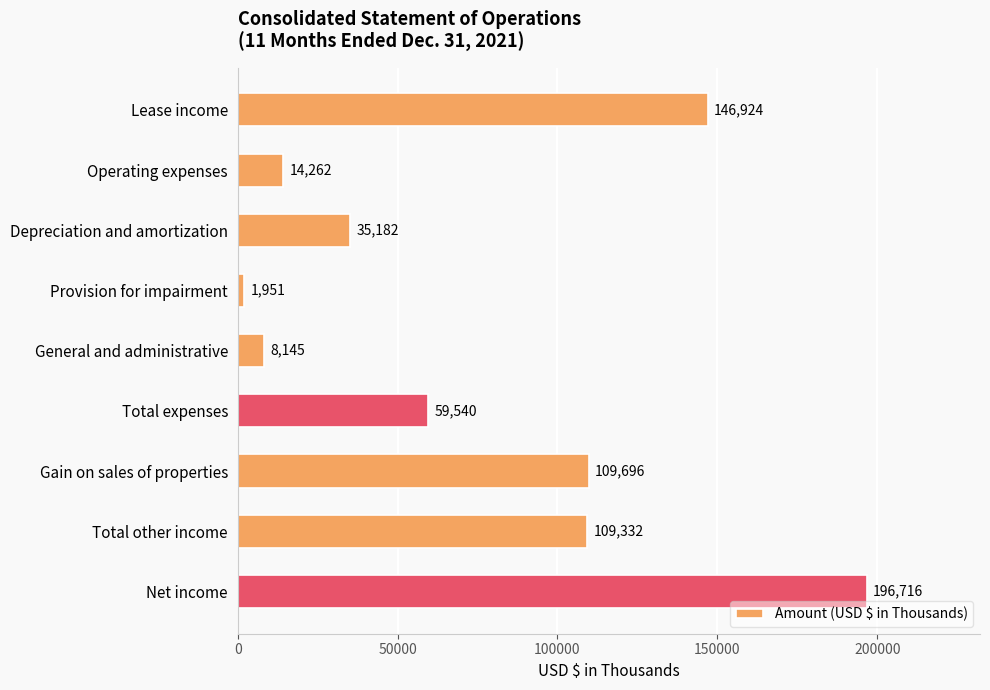

Reading bottom to top, extract all data points from this chart.

196716	109332	109696	59540	8145	1951	35182	14262	146924